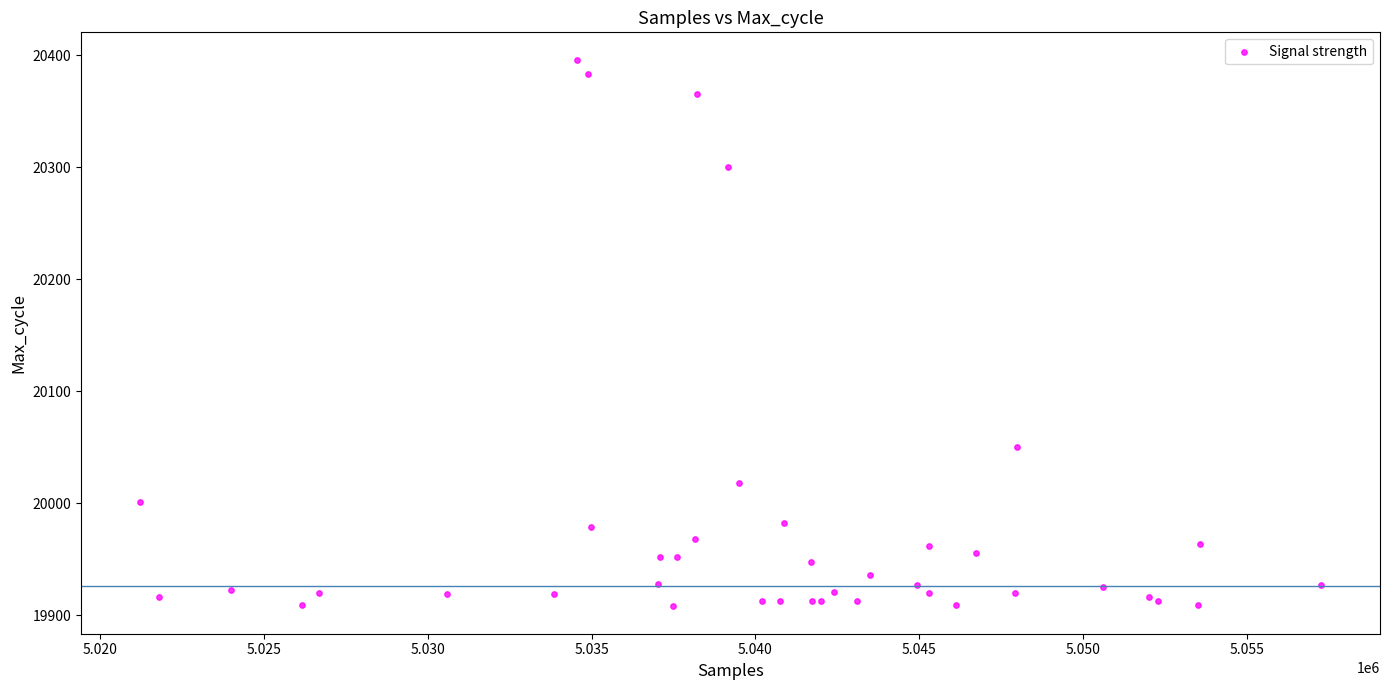

What Y value in the scatter plot is closest to 20152?

20050